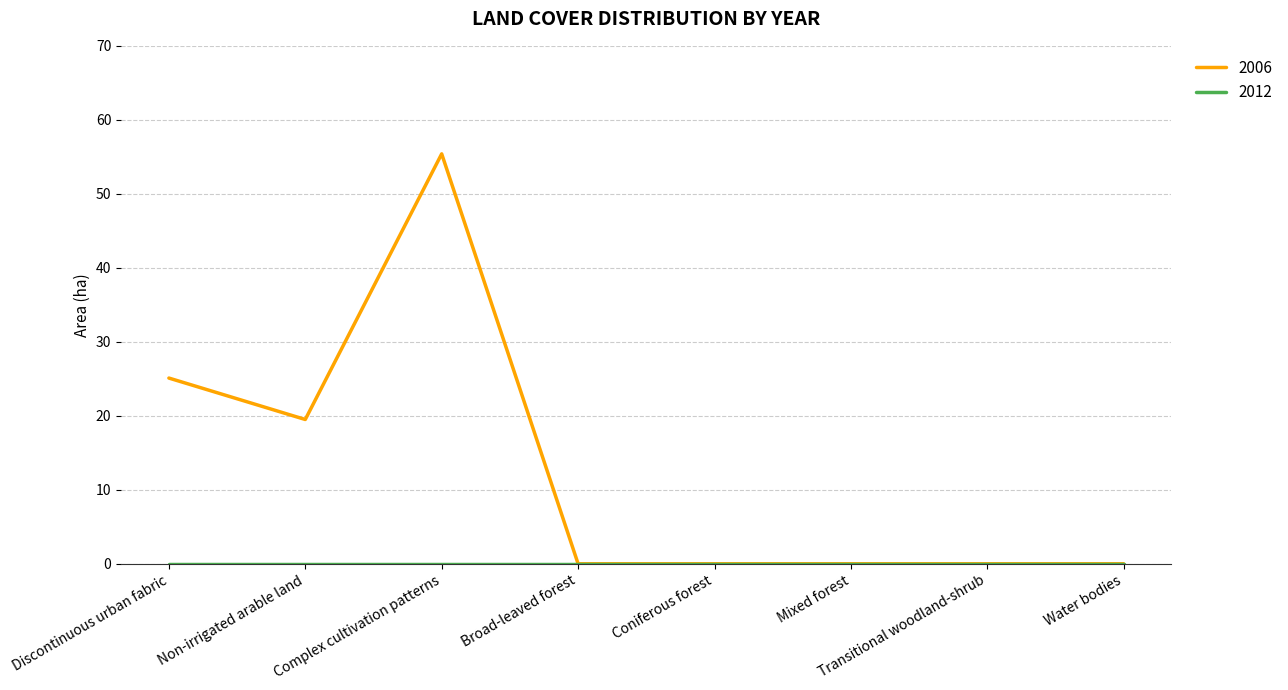

True or false: 2006 has a value of 0.0 at Mixed forest.

True